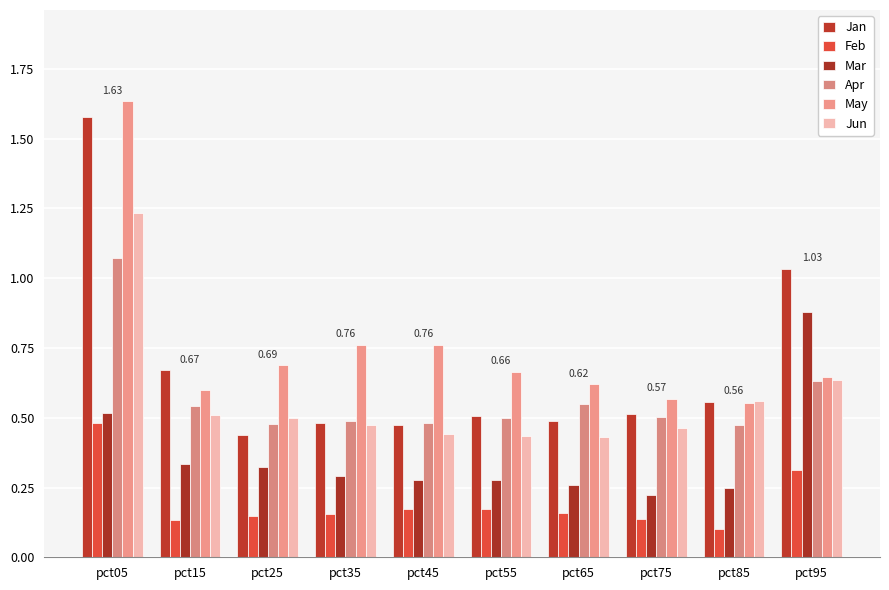

Are the bars horizontal?

No